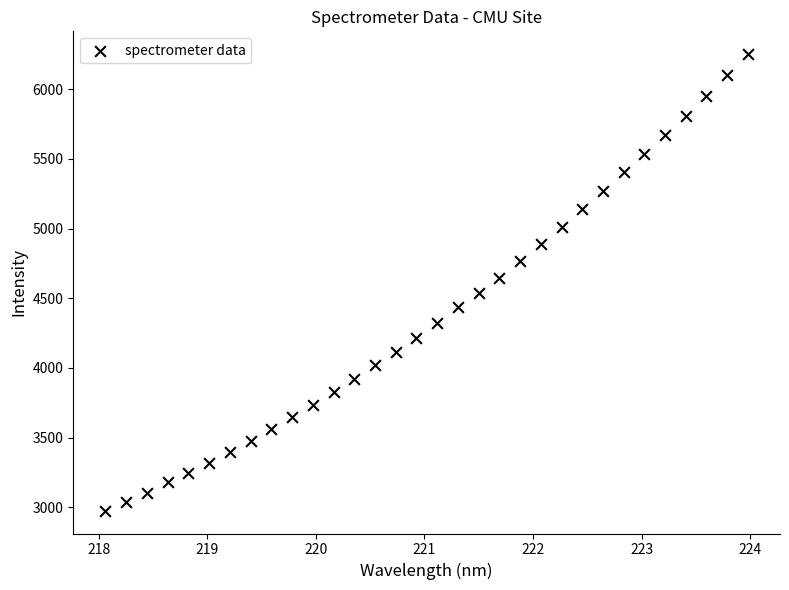

What is the range of X values (max minus min)?

5.9